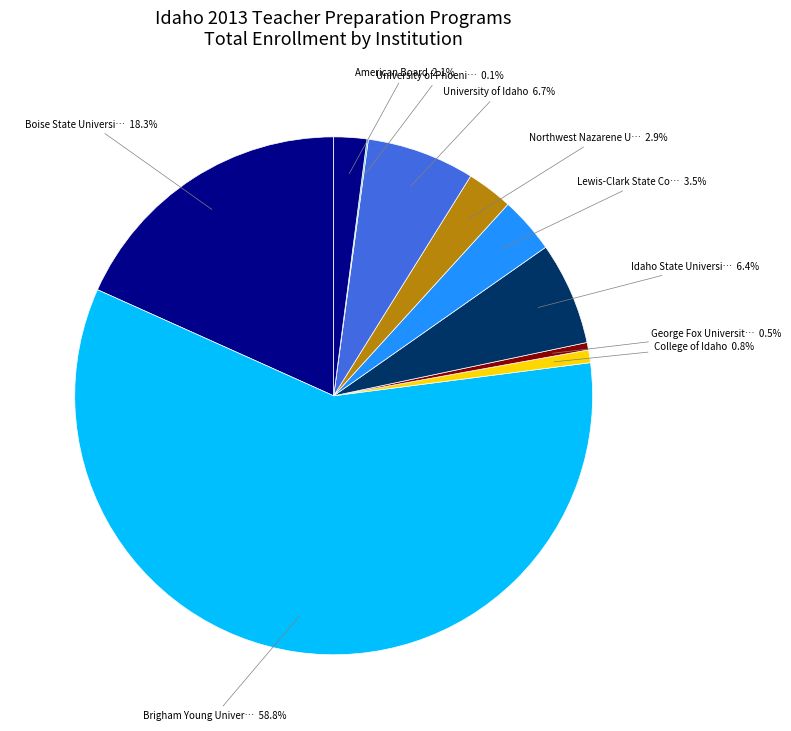

Rank the categories by value from highest to lowest.

Brigham Young University - Idaho, Boise State University, University of Idaho, Idaho State University, Lewis-Clark State College, Northwest Nazarene University, American Board, College of Idaho, George Fox University, University of Phoenix - ID